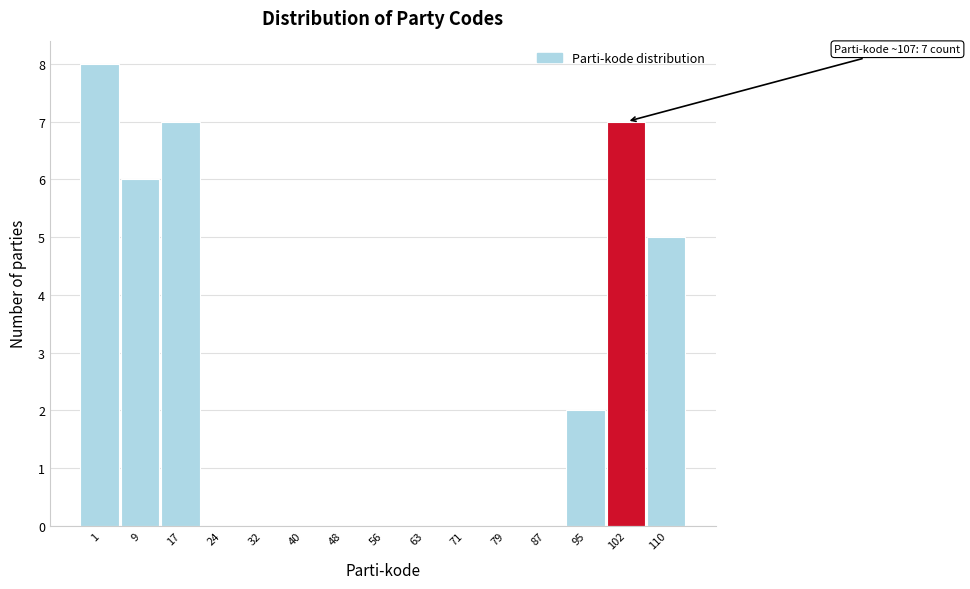

Reading left to right, list all the values displayed in this chart.

1=8	9=6	17=7	24=0	32=0	40=0	48=0	56=0	63=0	71=0	79=0	87=0	95=2	102=7	110=5